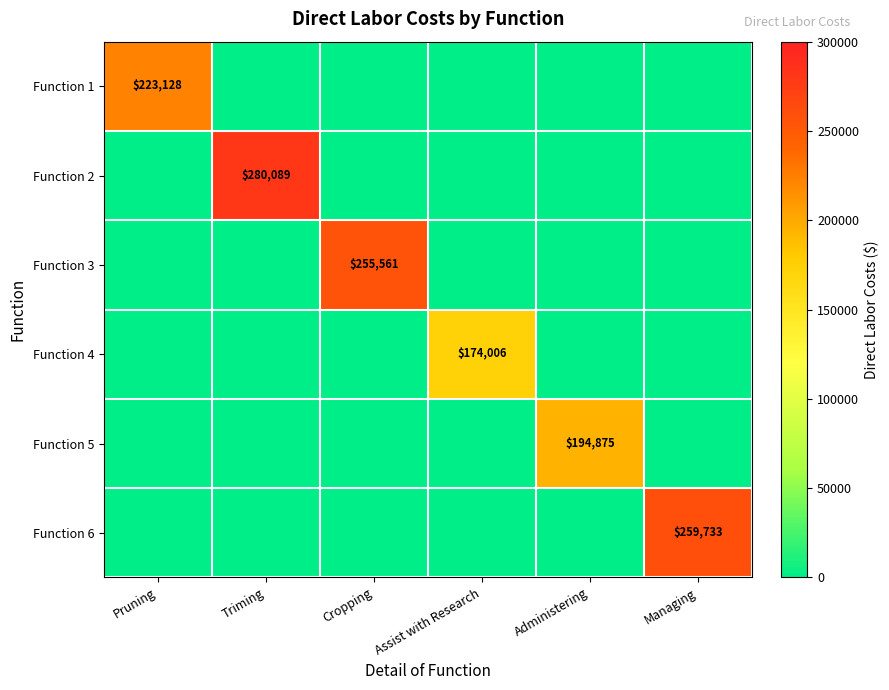

Count the number of data series in this chart.

6